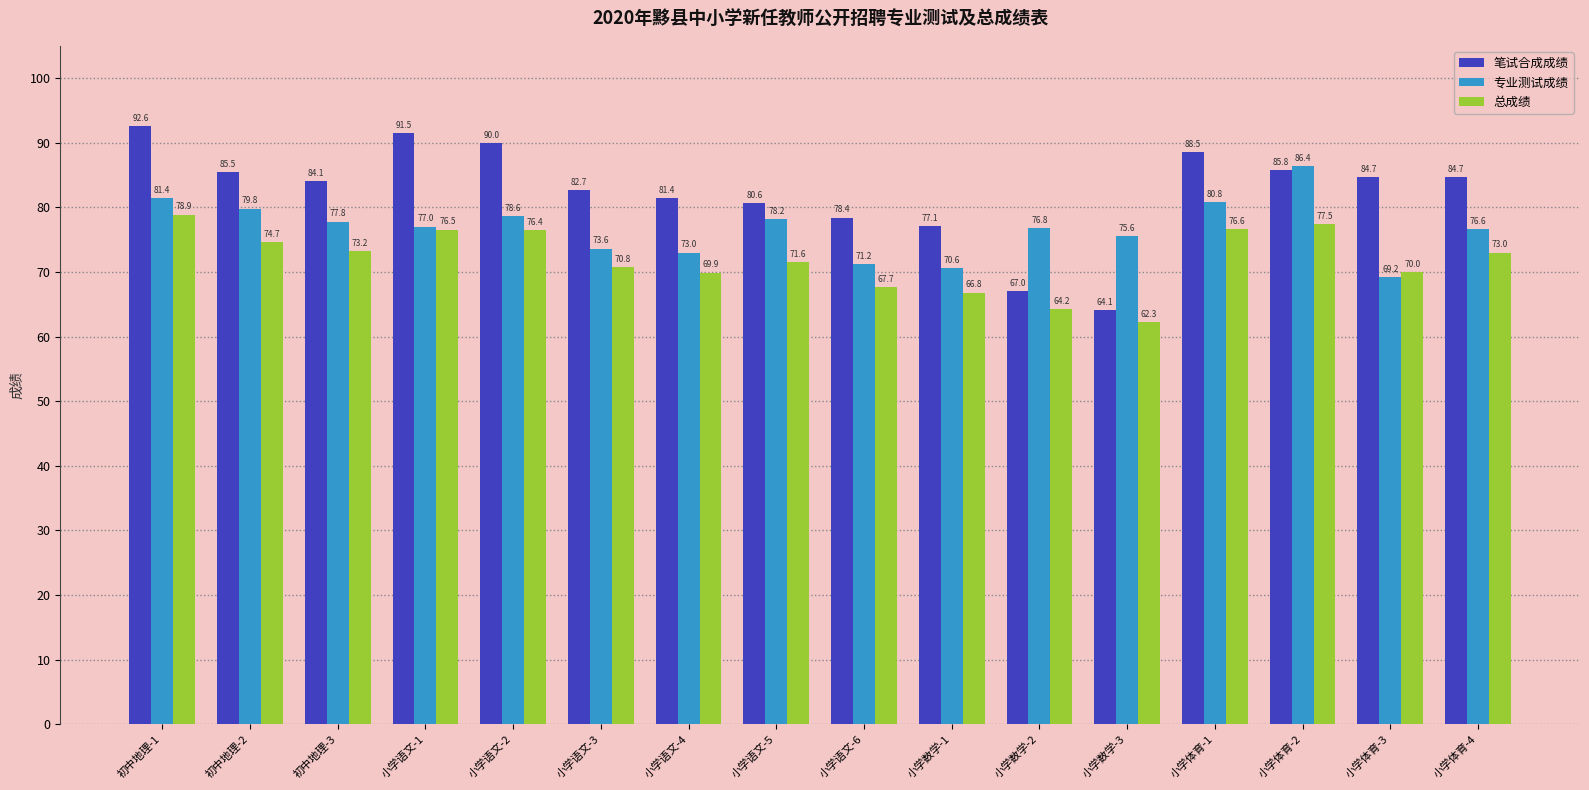

What position from the left is 小学语文-6?

9